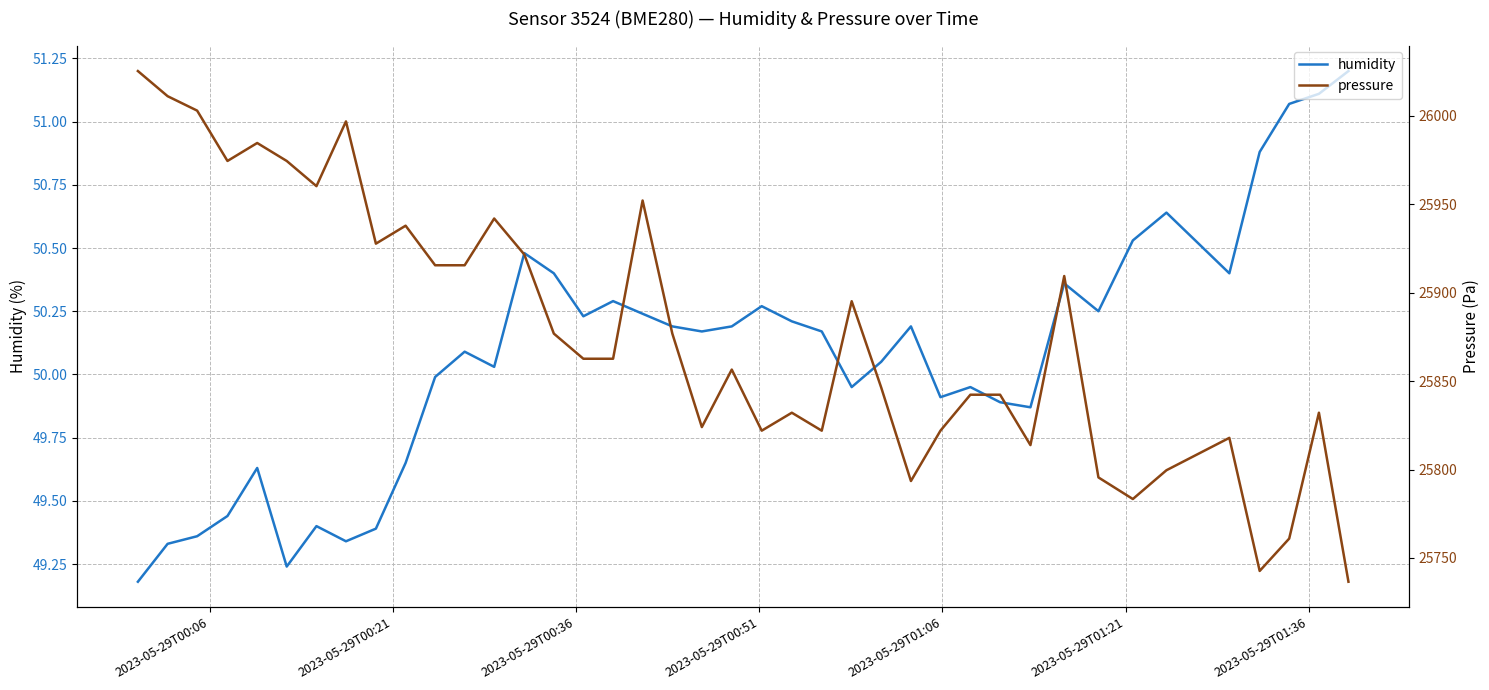

True or false: pressure and humidity intersect in this chart.

False